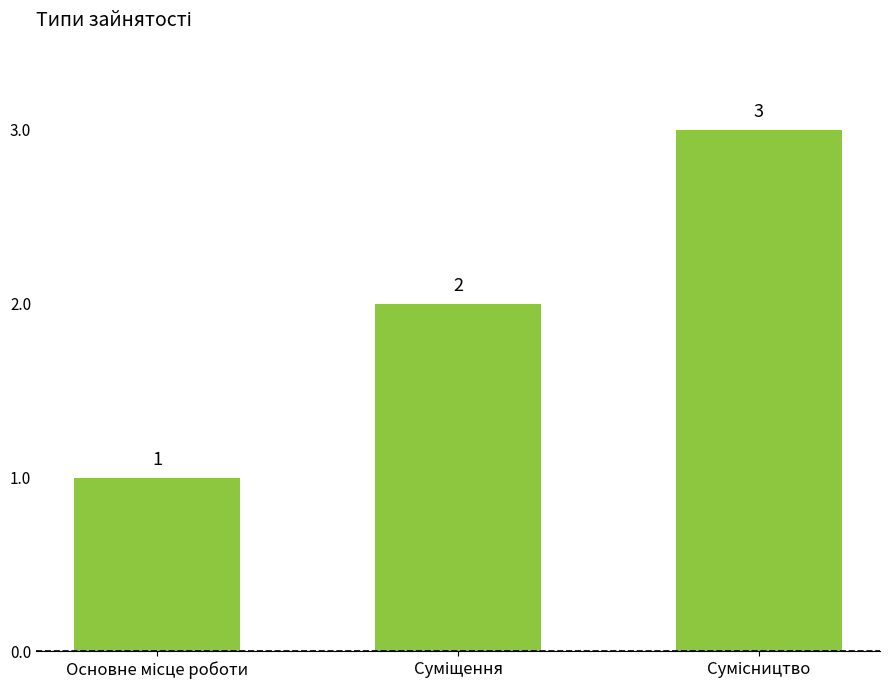

How many values are between 1 and 3?

3